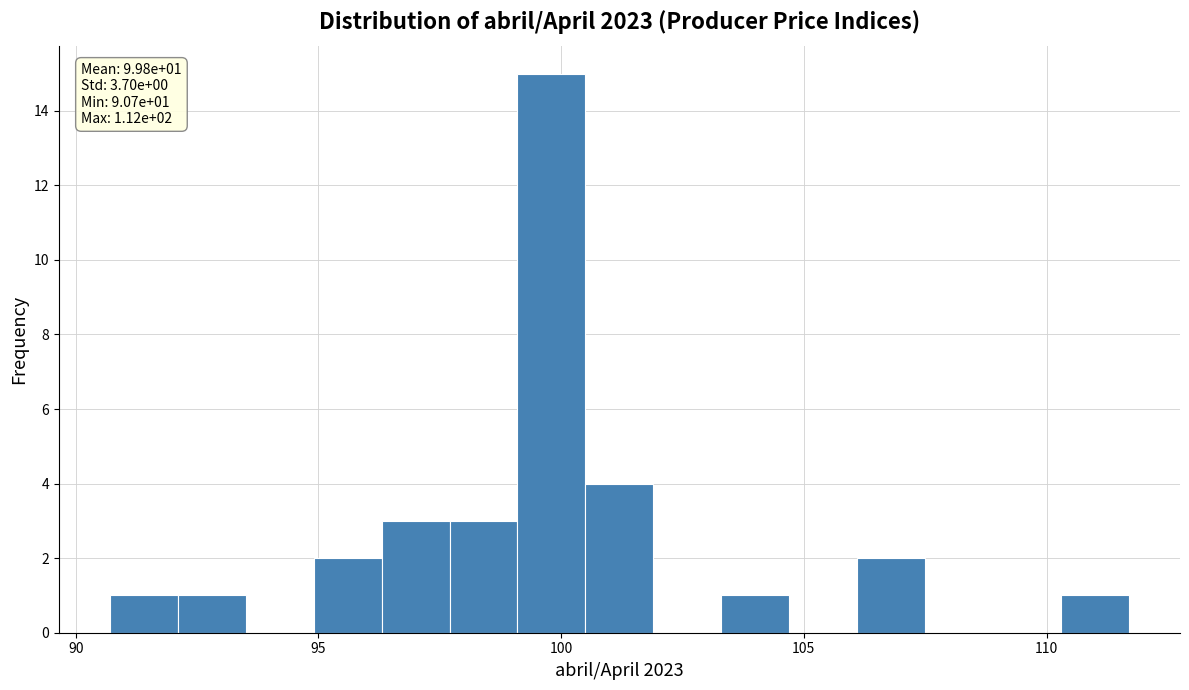

Around what value on the x-axis is the tallest bar? Give the approximate position of its centre, as read against the axis.

100.0